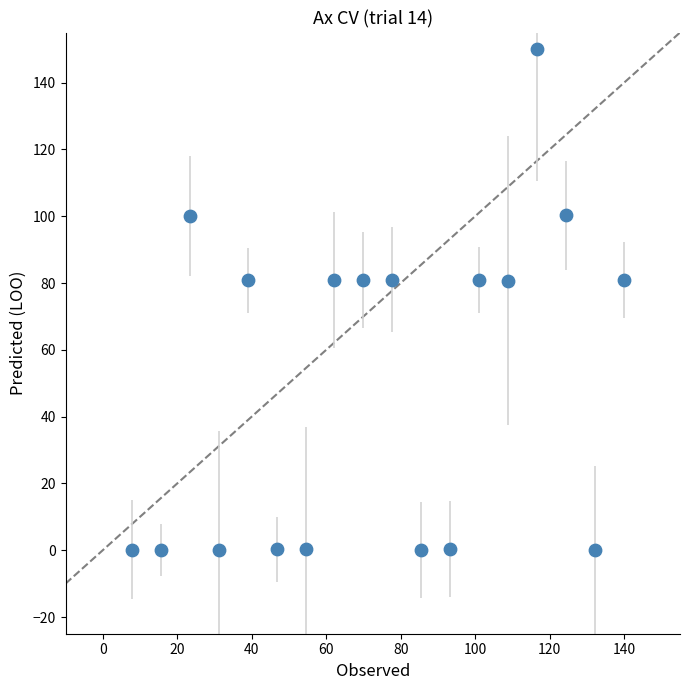

How many points are shown in the scatter plot?

18